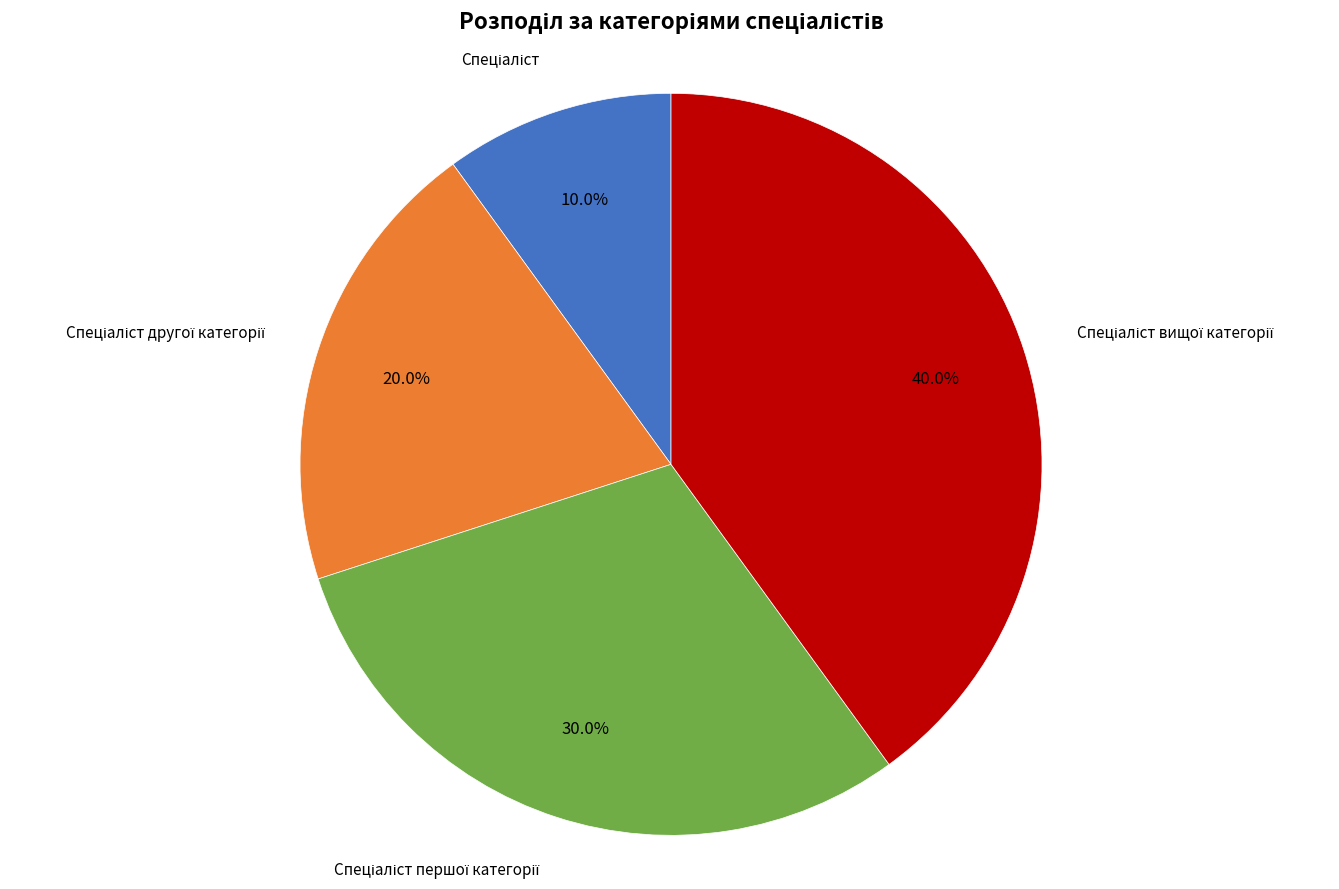

Is there any slice that represents more than half of the pie?

No